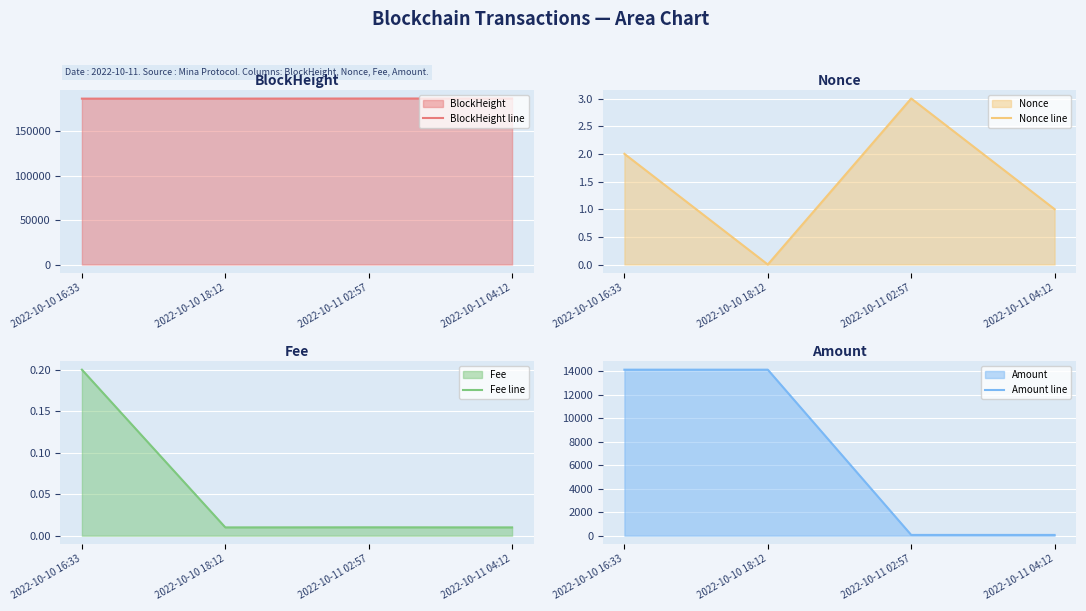

Rank the categories by Nonce line value from highest to lowest.

2022-10-11 02:57, 2022-10-10 16:33, 2022-10-11 04:12, 2022-10-10 18:12